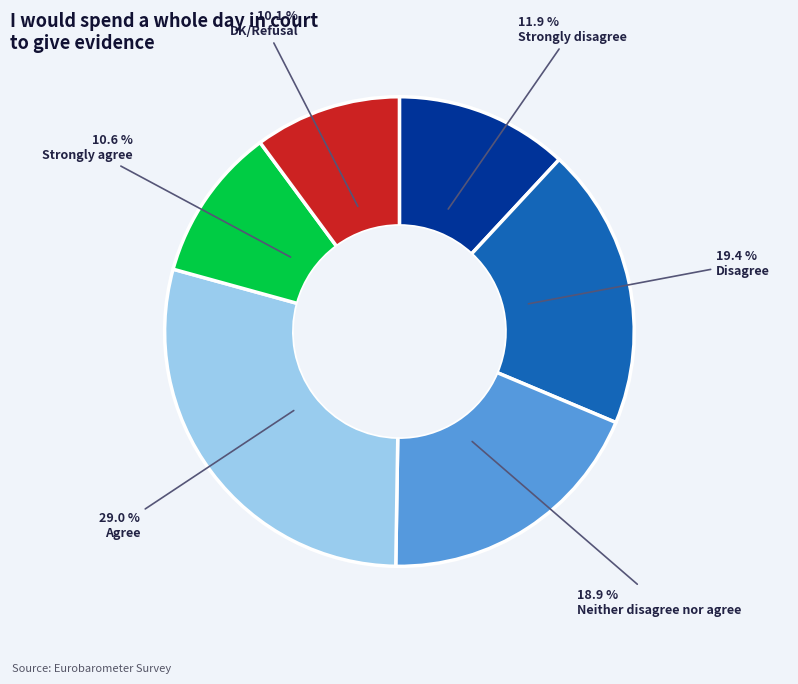

Is there any slice that represents more than half of the pie?

No